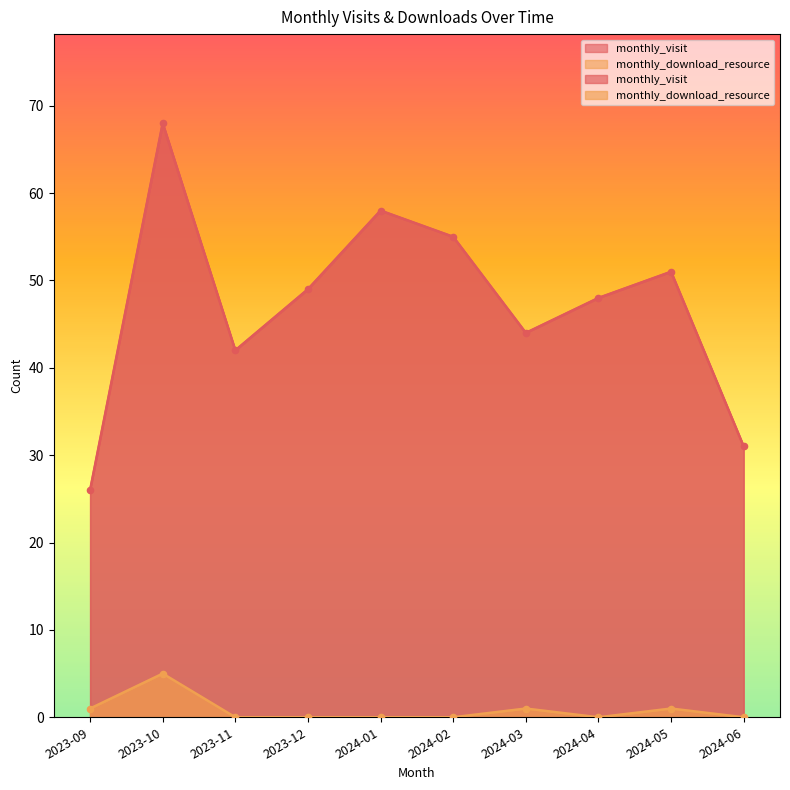

At which category is the sum across all series the highest?

2023-10